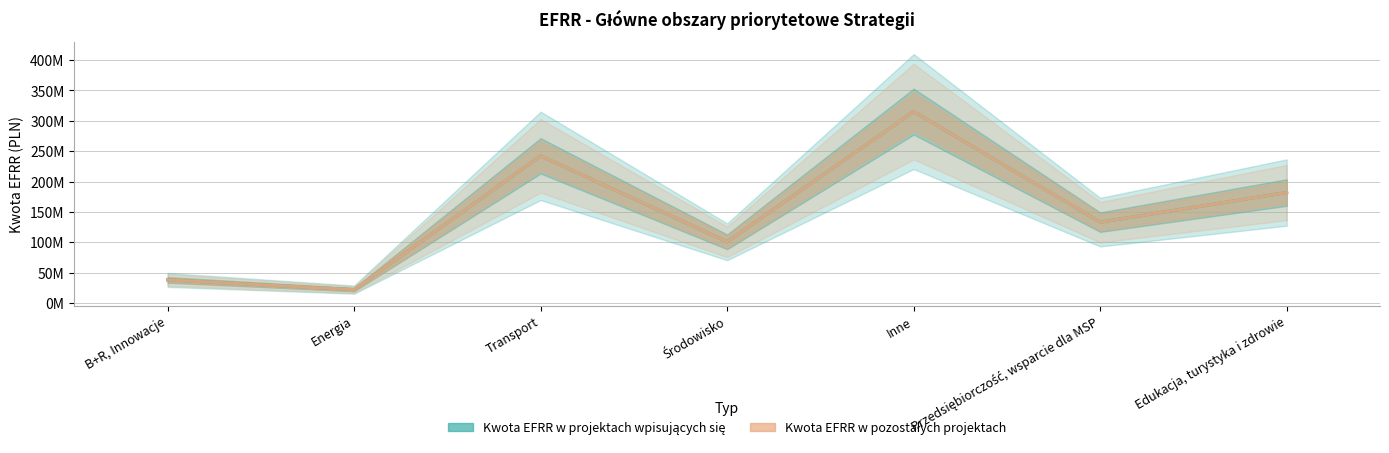

What is the label of the 2nd point from the left?

Energia